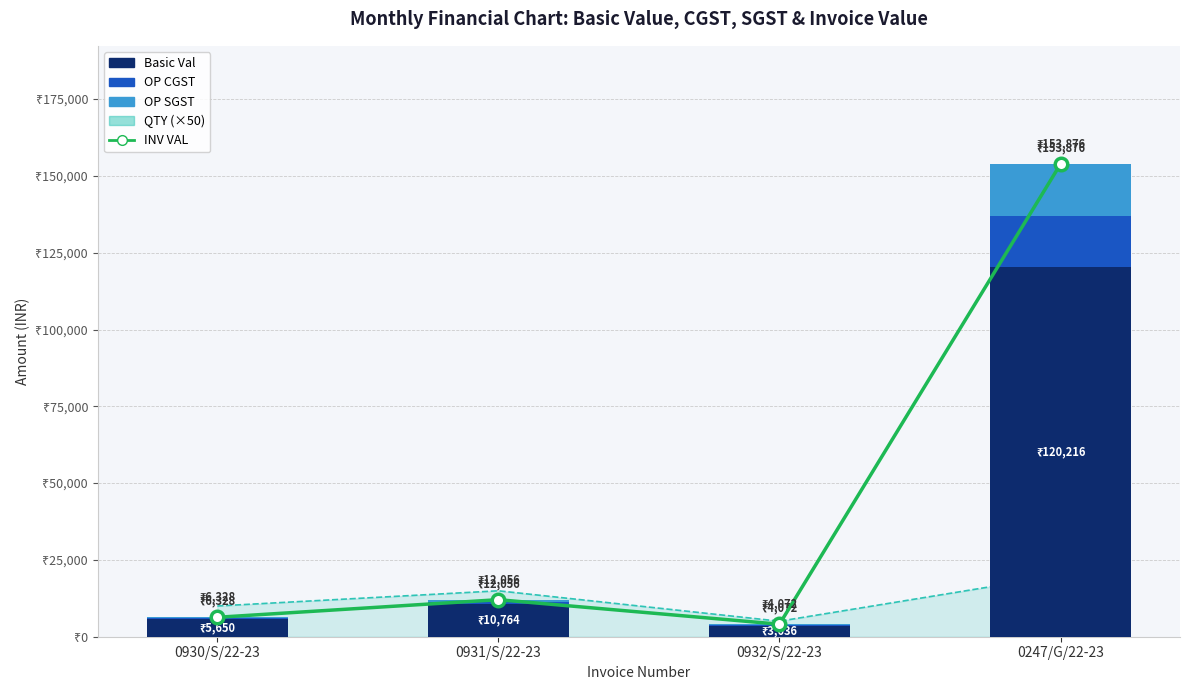

What position from the right is 0932/S/22-23?

2